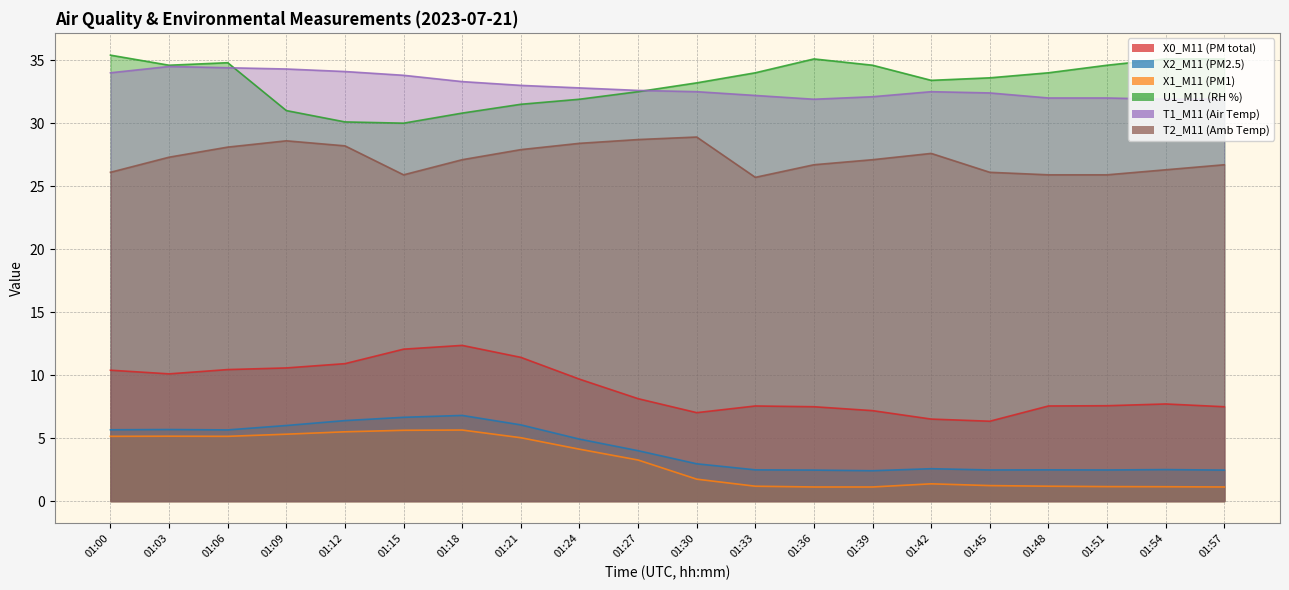

At how many categories does at least one series exceed 2?

20